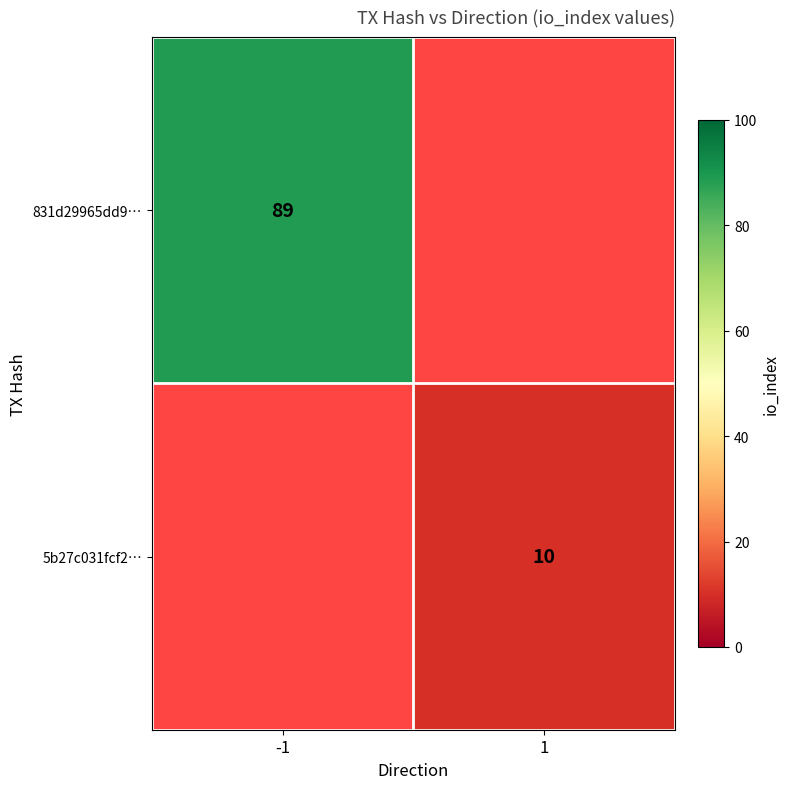

Is it true that 5b27c031fcf2… equals 18 at 1?

False